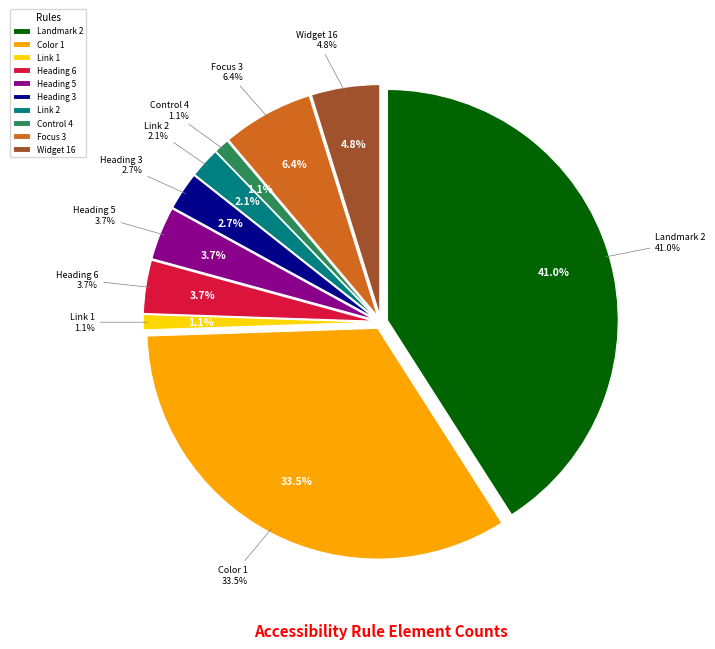

Which slice is the largest?

Landmark 2 (Element Violations: 77)